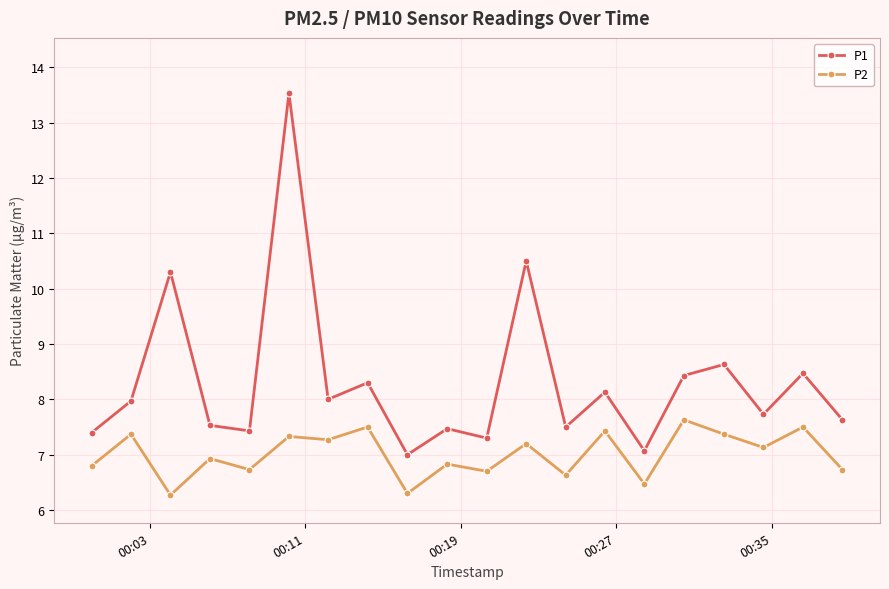

Which series has the widest spread of values?

P1